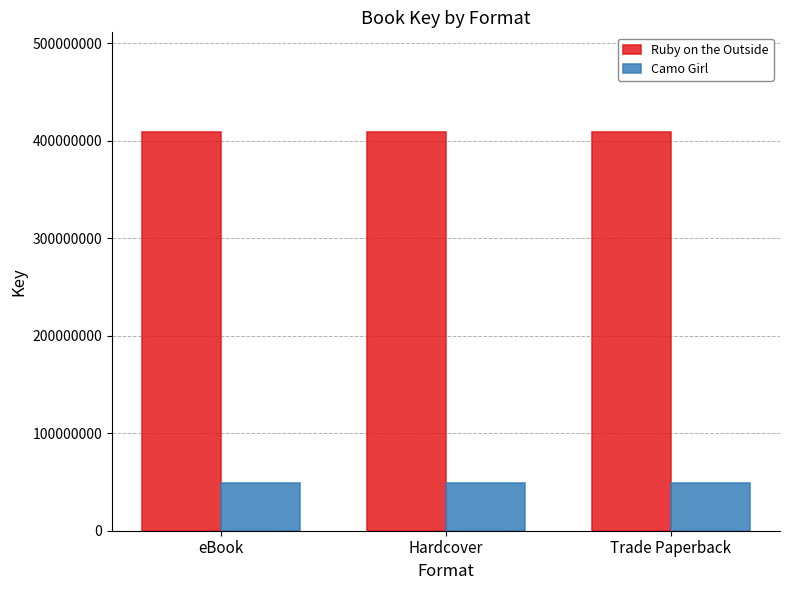

What position from the left is Hardcover?

2